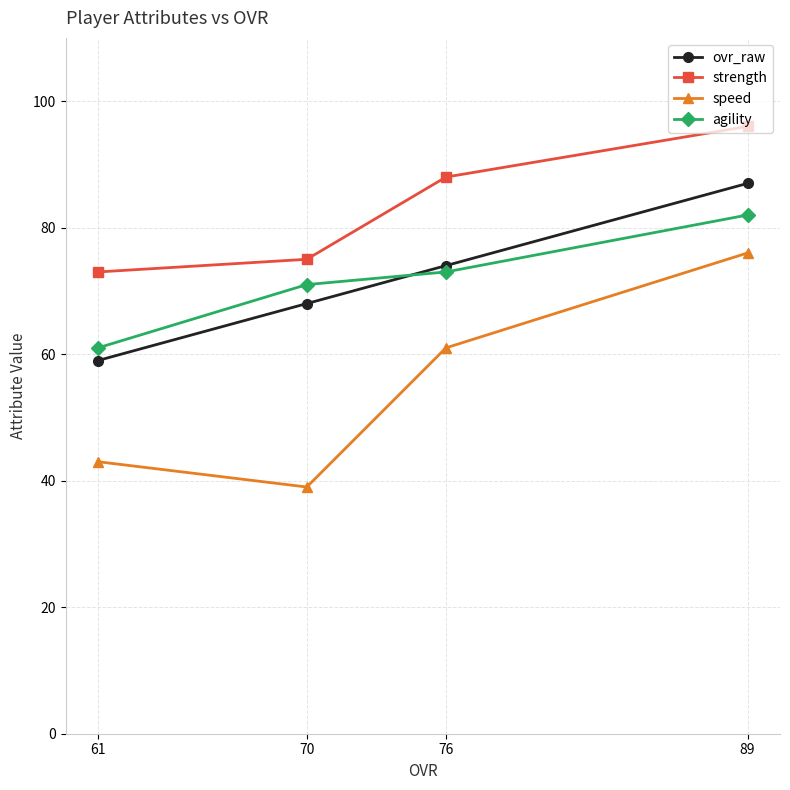

What is the sum of the speed values at 76 and 70?

100